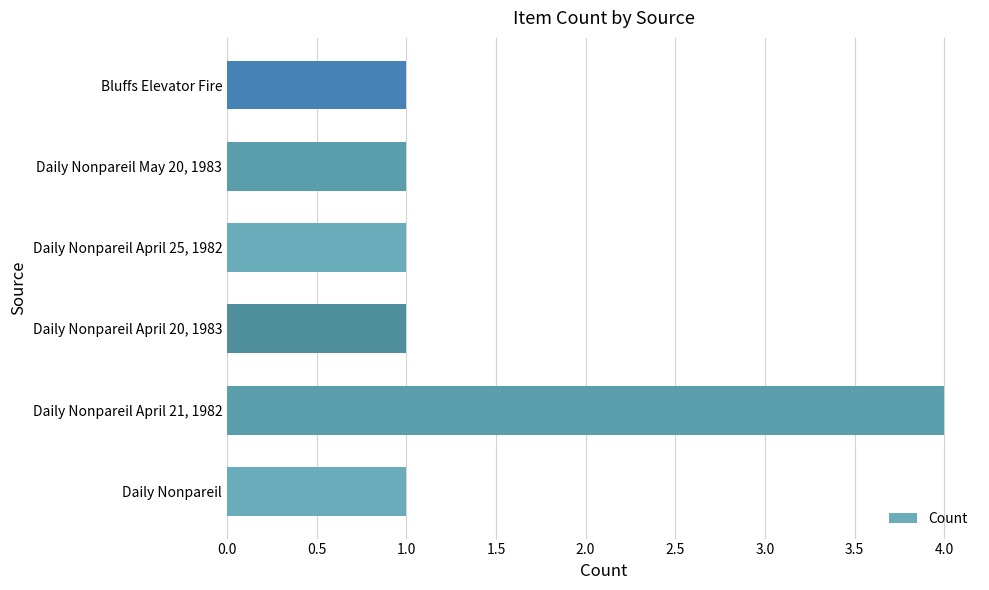

Does the chart contain any negative values?

No